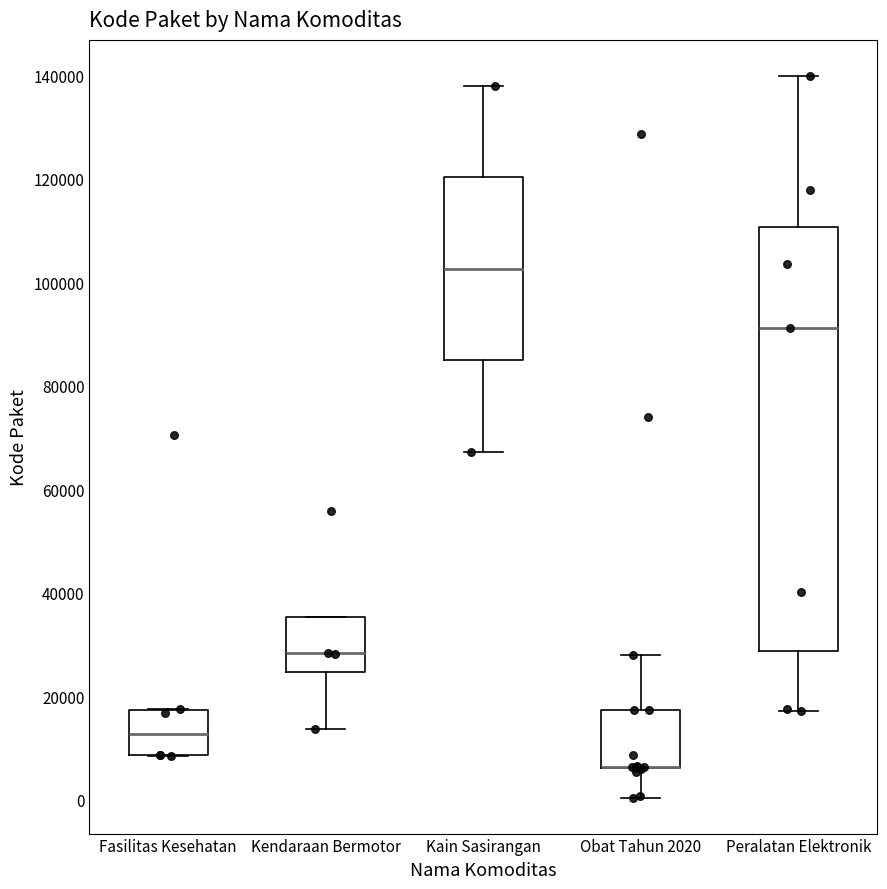

Reading left to right, read every box against the y-axis: the position of its median line, the range the box covers, and the ends of its whiskers. The values are not printed on the chart, so give them approximately, as read against the axis.

Fasilitas Kesehatan: median 12000, box 8000 to 18000, whiskers 8000 to 18000
Kendaraan Bermotor: median 28000, box 24000 to 36000, whiskers 14000 to 36000
Kain Sasirangan: median 102000, box 84000 to 120000, whiskers 68000 to 138000
Obat Tahun 2020: median 6000 (drawn on the box's lower edge), box 6000 to 18000, whiskers 0 to 28000
Peralatan Elektronik: median 92000, box 28000 to 110000, whiskers 18000 to 140000